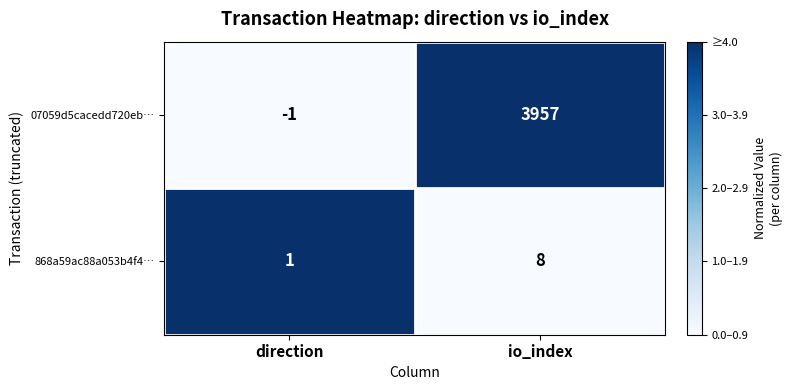

Which series has the largest range (max minus min)?

07059d5cacedd720eb…